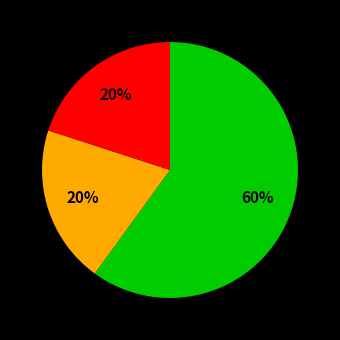

Does any single category account for the majority?

Yes